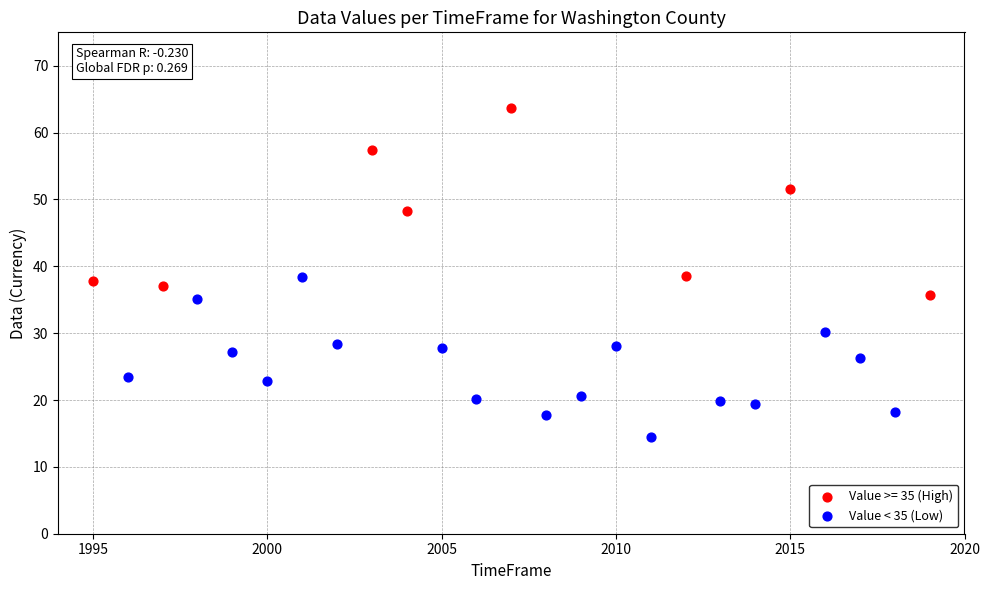

Which series has the largest Y range (max minus min)?

Value >= 35 (High)